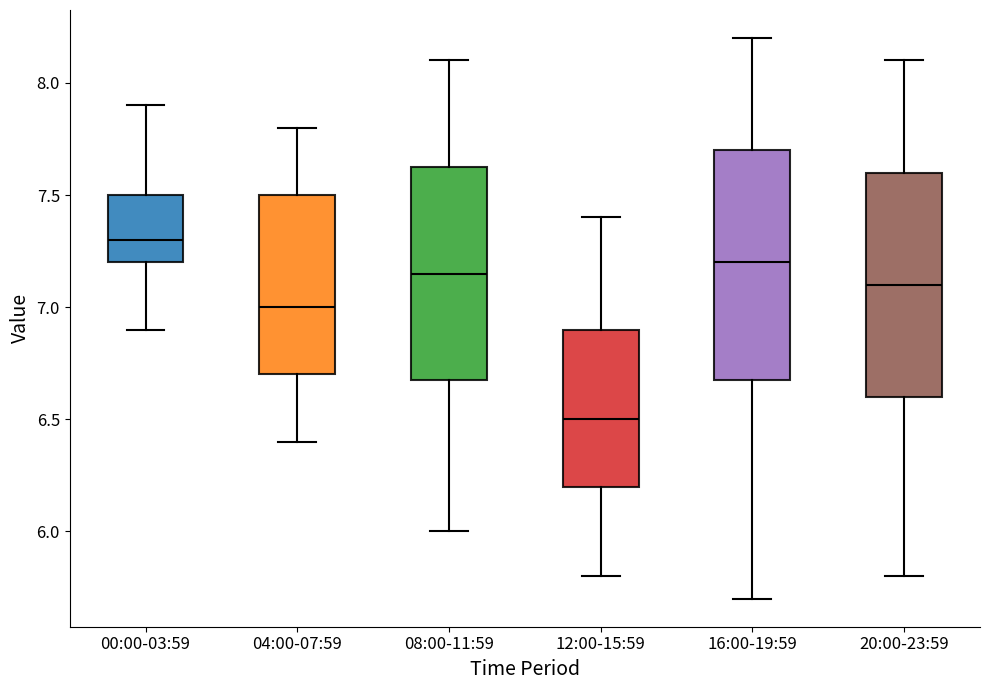

Which box has the highest median line?

00:00-03:59